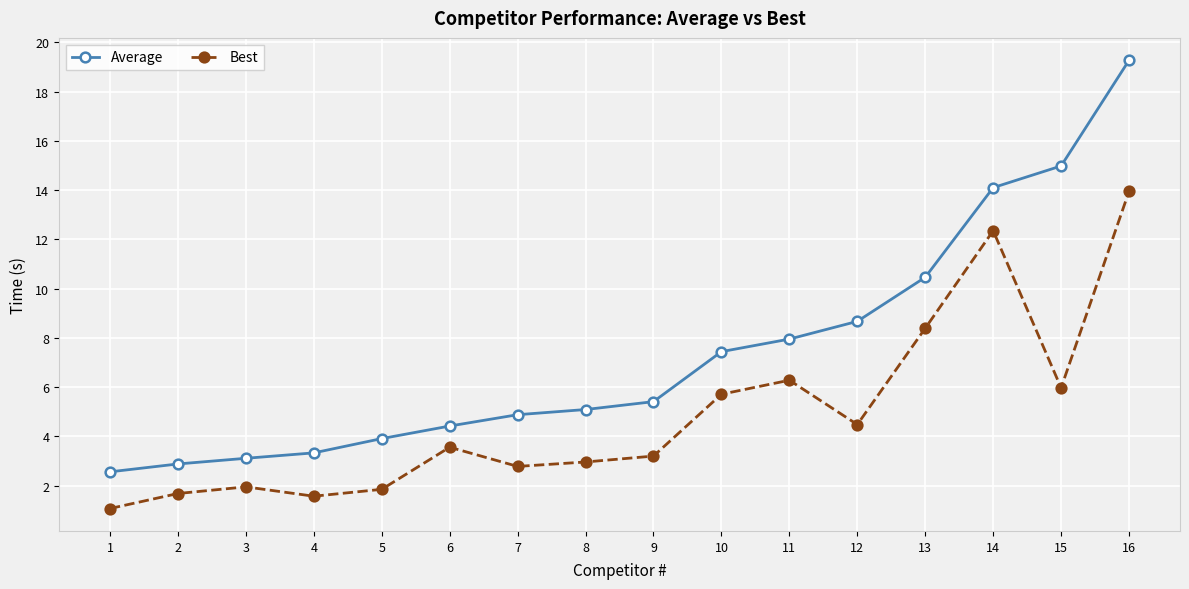

What is the maximum value for Average?

19.3